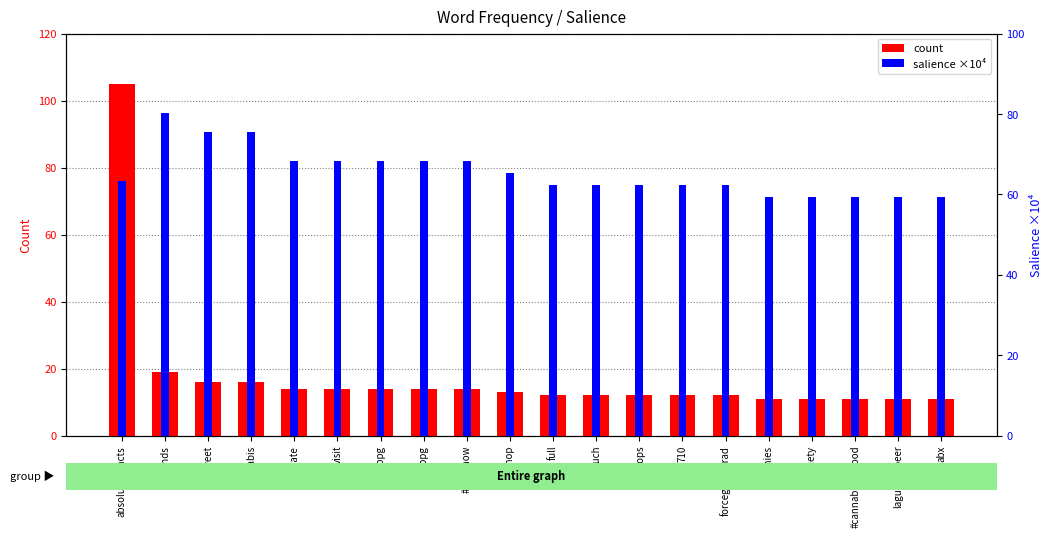

How many bars are there in each group?

2